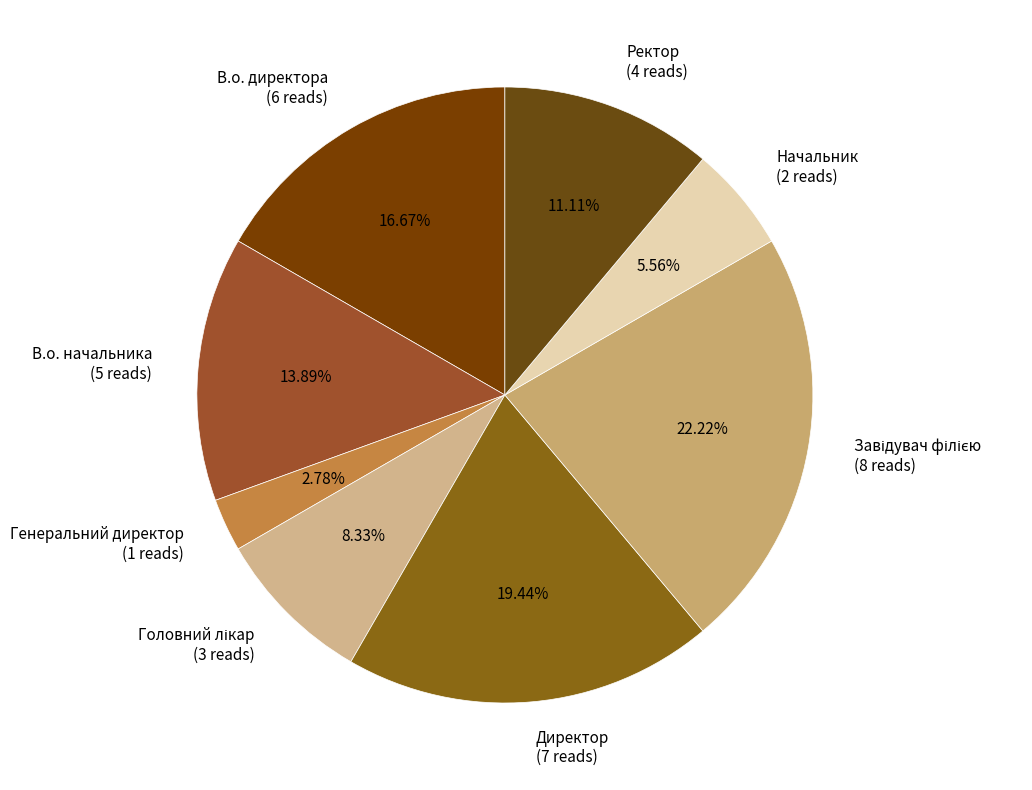

Which has a higher value, В.о. директора (6 reads) or Директор (7 reads)?

Директор (7 reads)